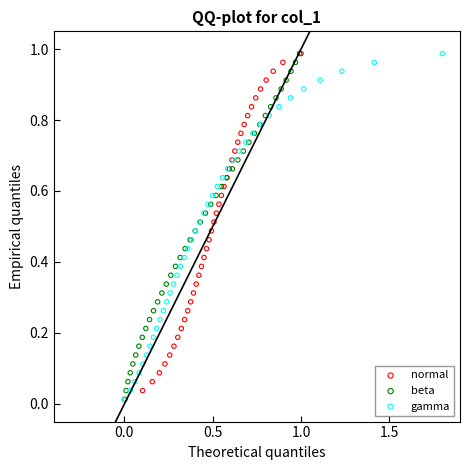

What are all the series names shown in the legend?

normal, beta, gamma